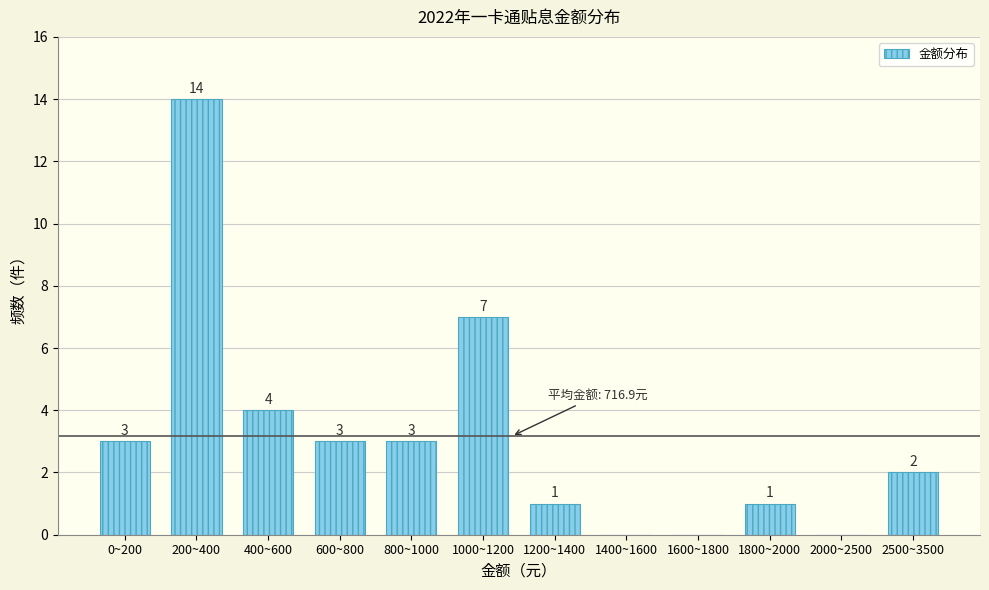

Reading left to right, list all the values displayed in this chart.

0~200=3	200~400=14	400~600=4	600~800=3	800~1000=3	1000~1200=7	1200~1400=1	1400~1600=0	1600~1800=0	1800~2000=1	2000~2500=0	2500~3500=2